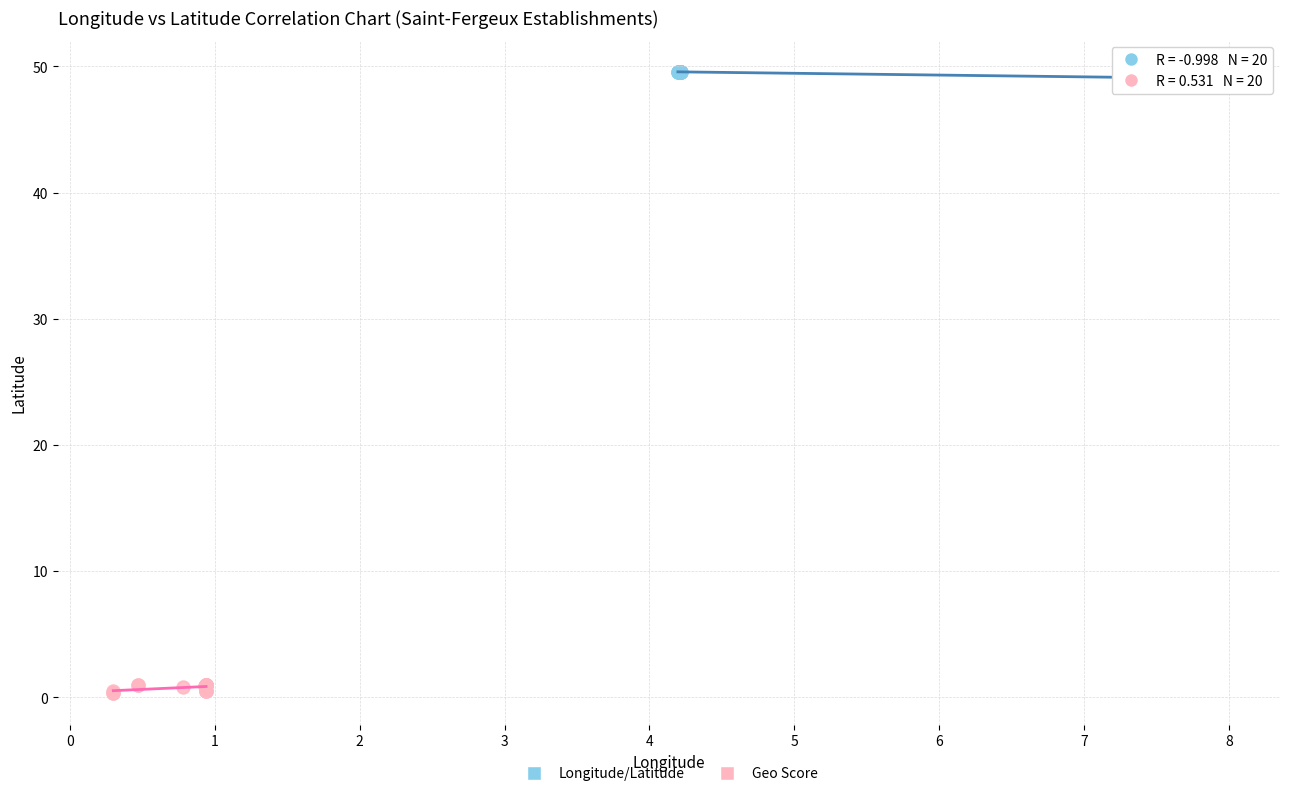

What are all the series names shown in the legend?

Longitude/Latitude, Geo Score